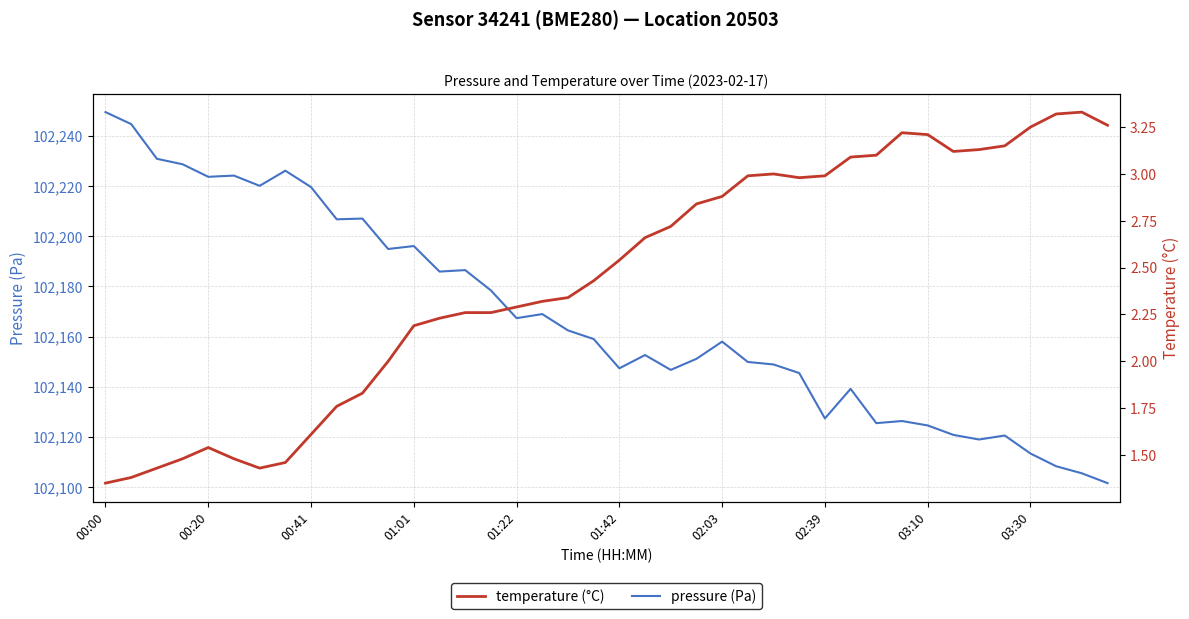

What is the sum of the pressure (Pa) values at 15 and 37?

204286.7